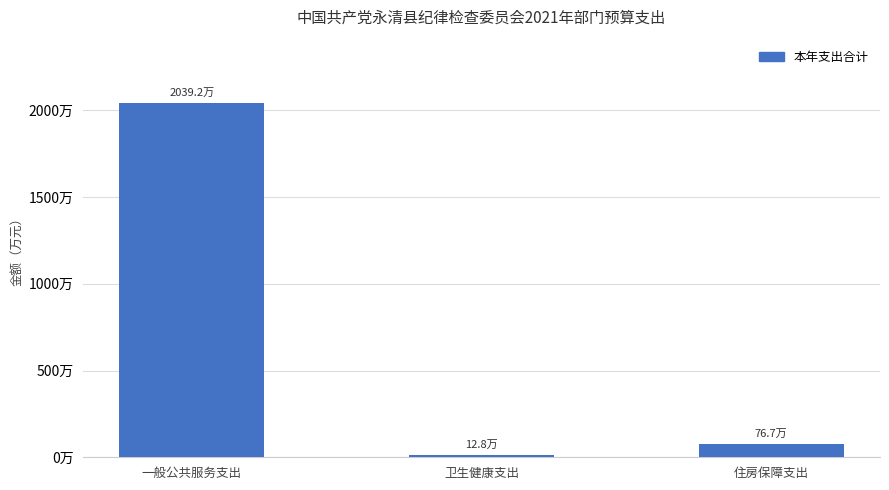

Which category has the lowest value across all series?

卫生健康支出